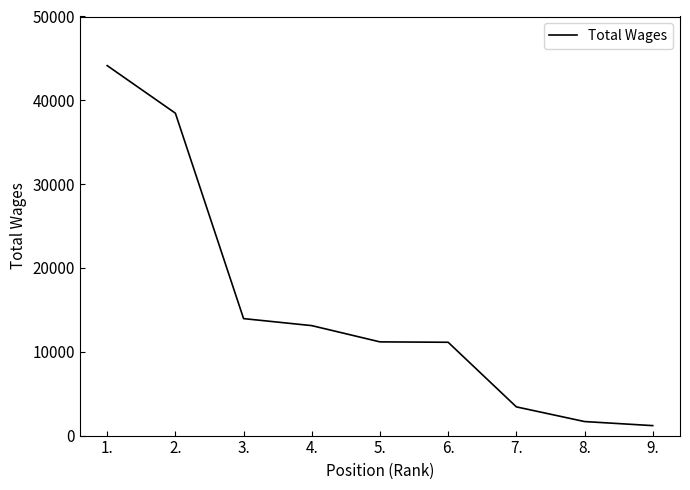

What is the change in value from 1. to 4.?

-31022